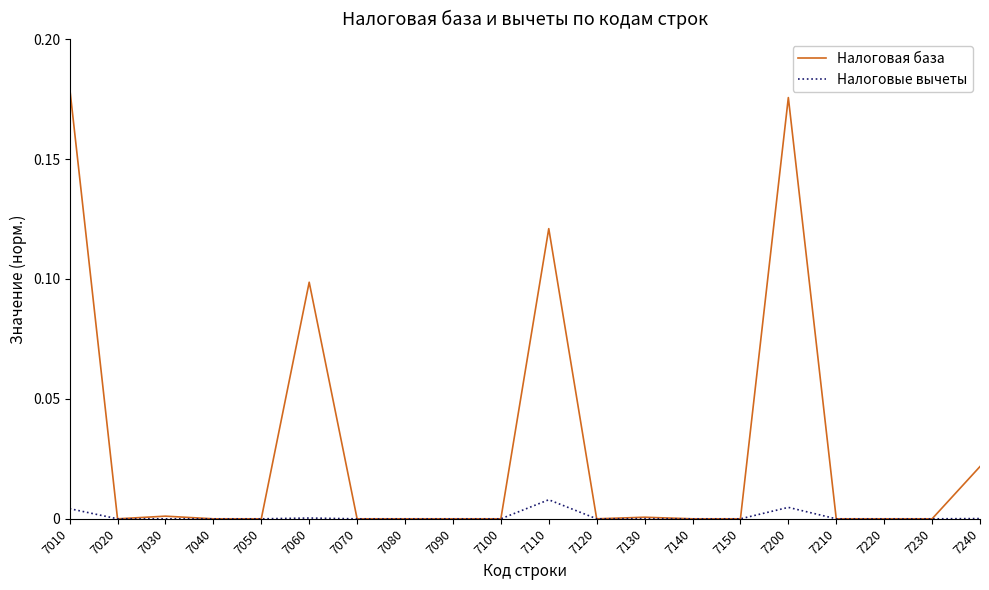

At which category is the sum across all series the highest?

7010